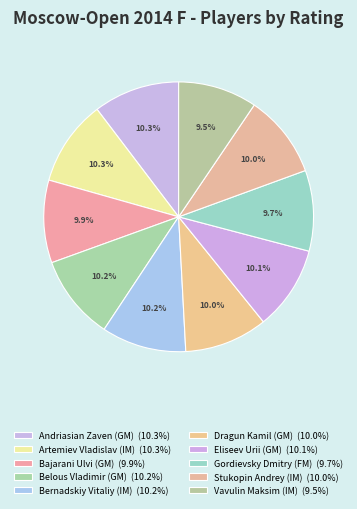

How many segments does this pie chart have?

10